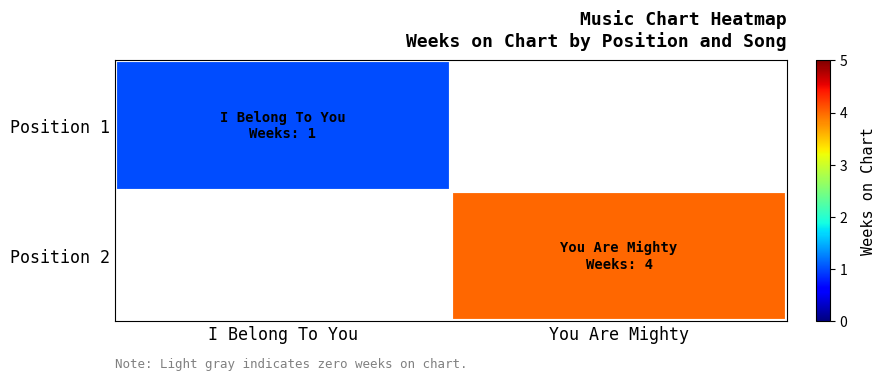

At how many categories does at least one series exceed 2?

1